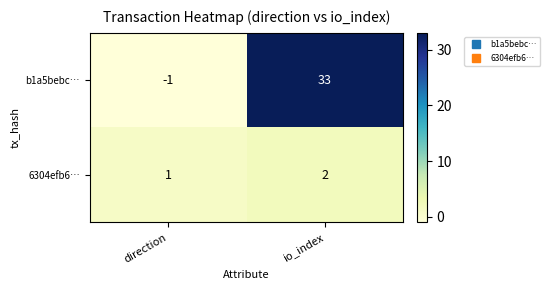

What is the difference between the highest and lowest values at direction?

2